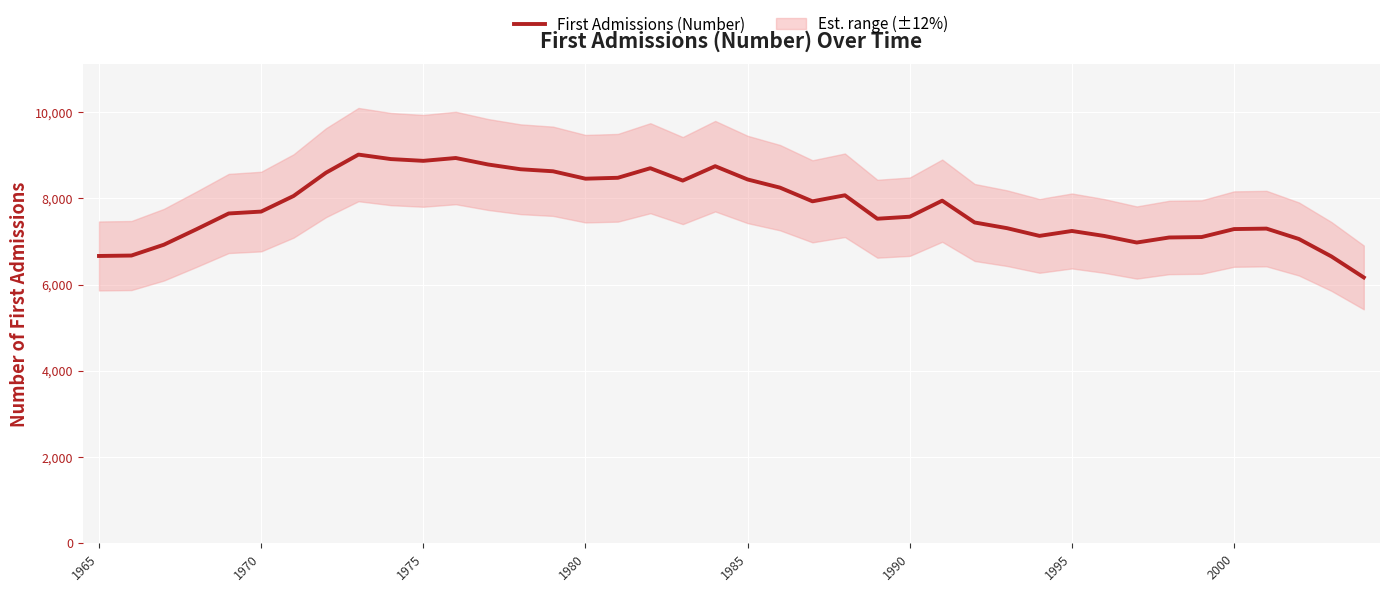

What is the maximum value for First Admissions (Number)?

9018